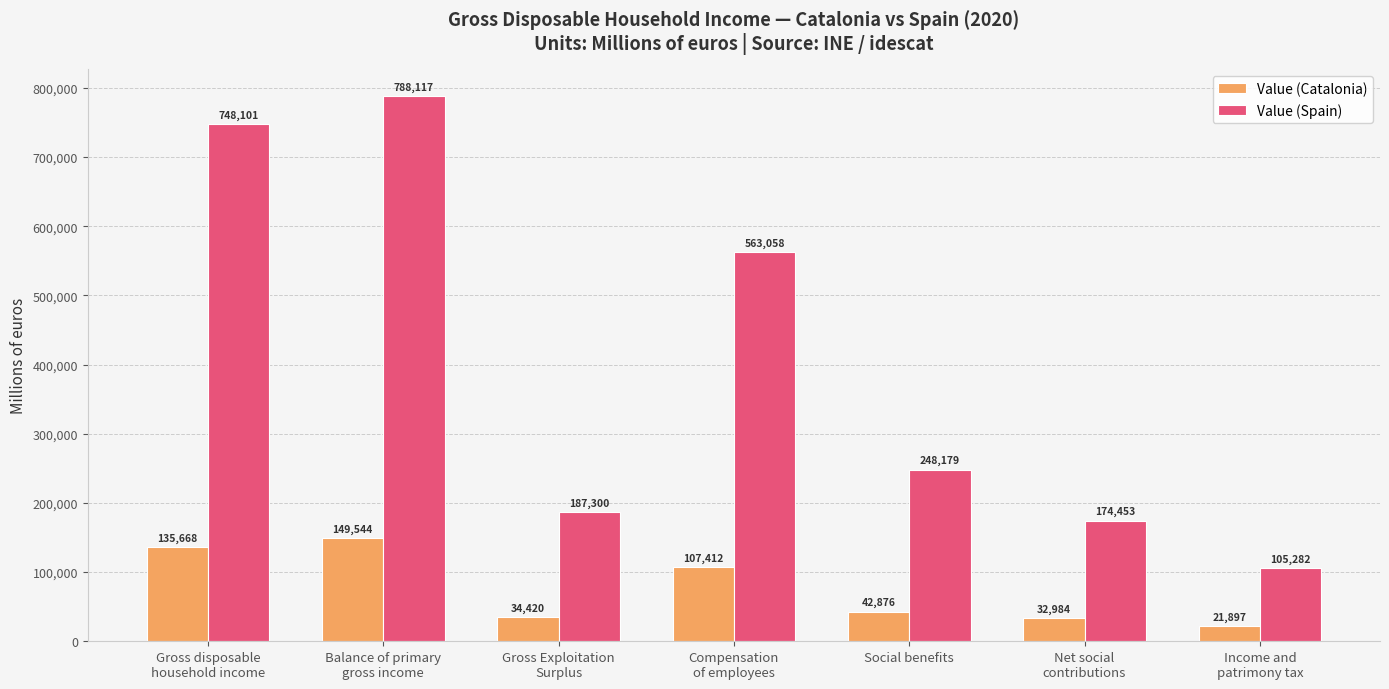

Which series has the largest total across all categories?

Value (Spain)